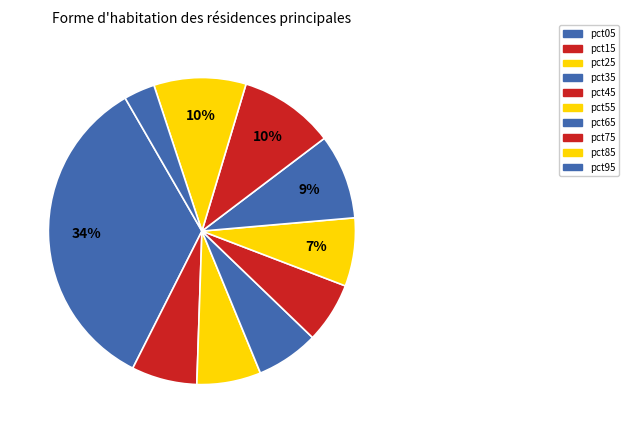

True or false: pct15 accounts for 21% of the total.

False